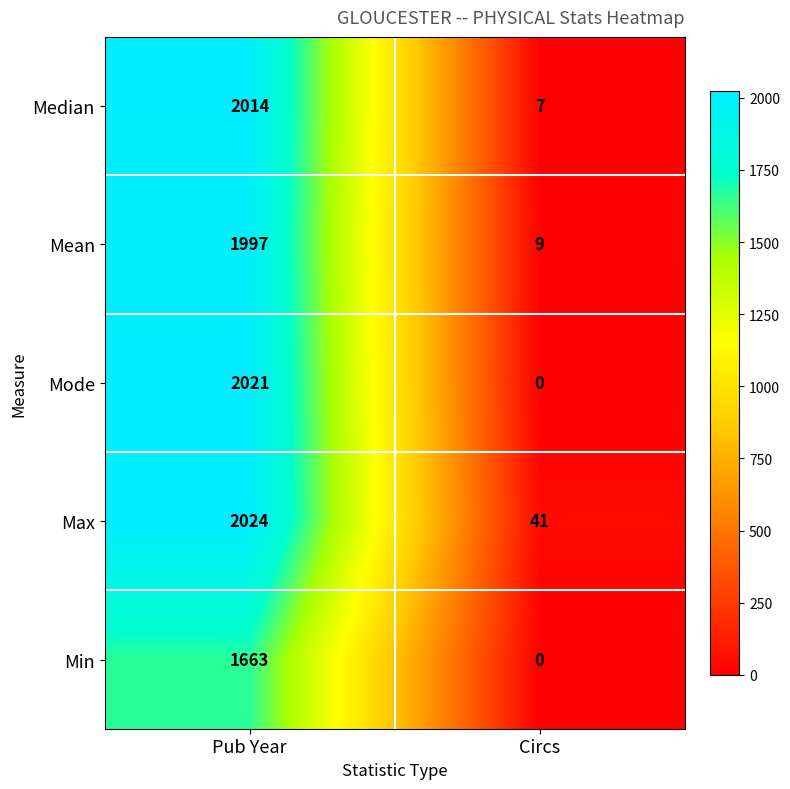

How many values in Mode are above zero?

1